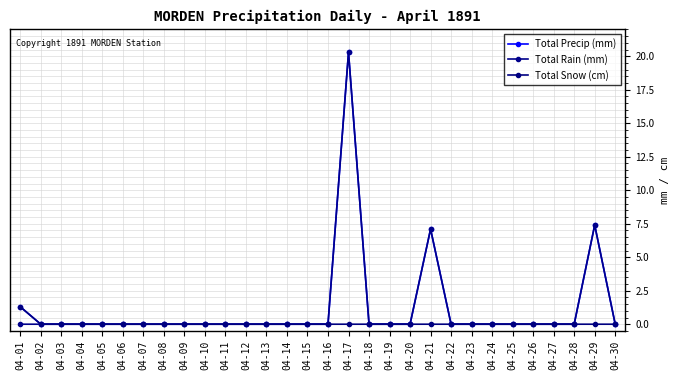

How many lines are shown in the chart?

3